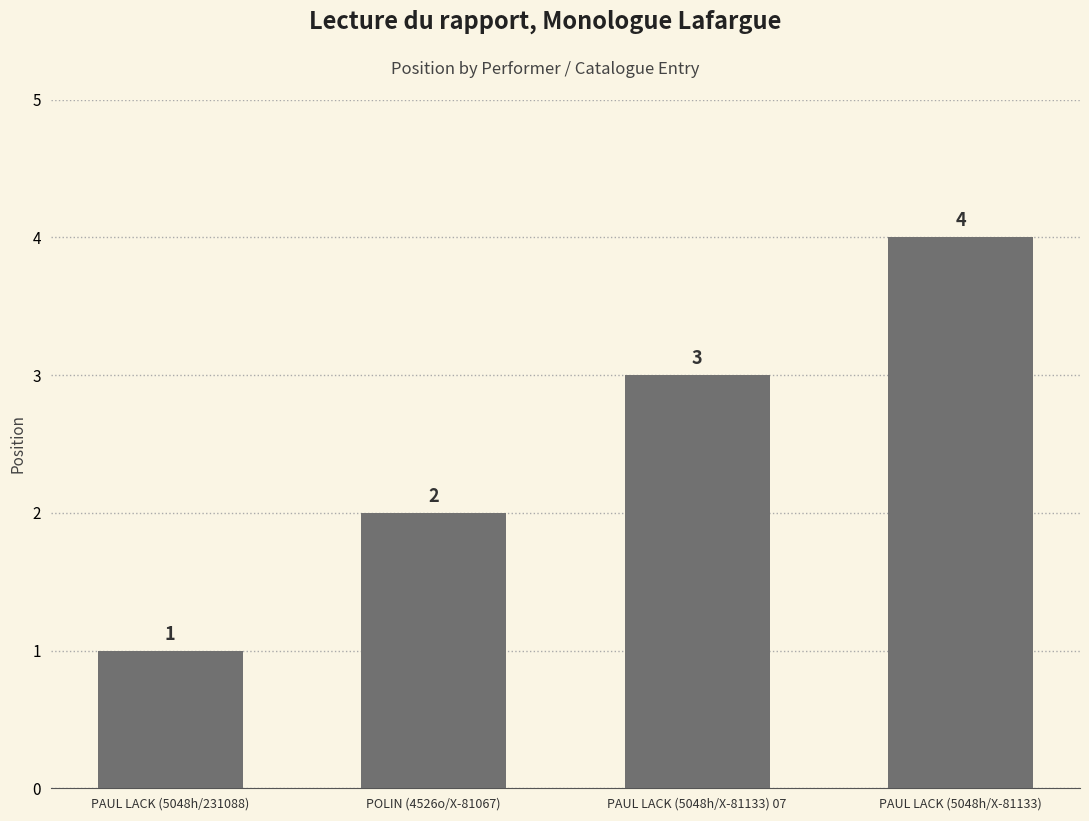

True or false: the data shows 4 at PAUL LACK (5048h/X-81133) 07.

False